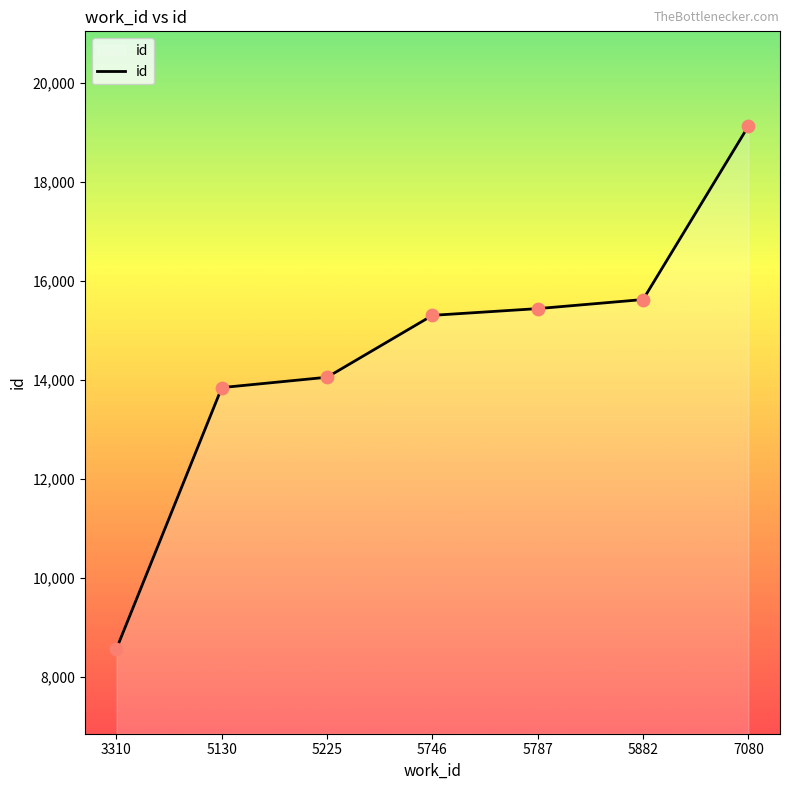

Which has a higher value, 5882 or 5787?

5882